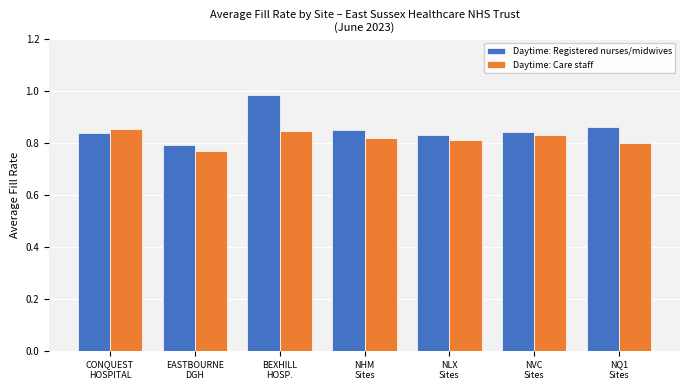

List the series in order of their peak value, lowest first.

Daytime: Care staff, Daytime: Registered nurses/midwives